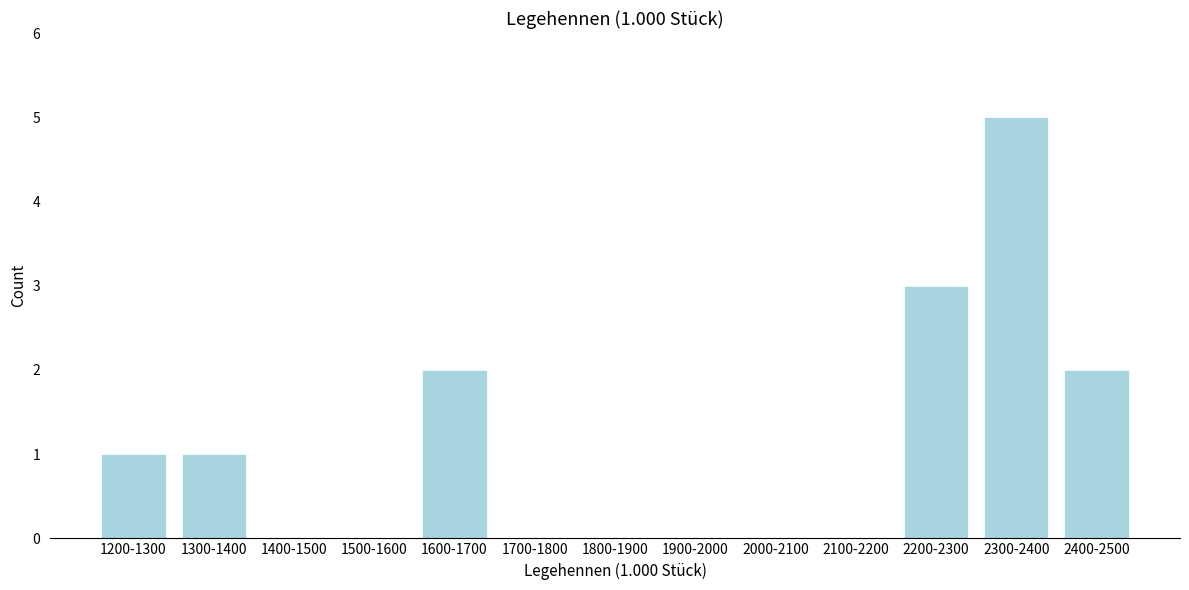

Reading left to right, extract all data points from this chart.

1200-1300=1	1300-1400=1	1400-1500=0	1500-1600=0	1600-1700=2	1700-1800=0	1800-1900=0	1900-2000=0	2000-2100=0	2100-2200=0	2200-2300=3	2300-2400=5	2400-2500=2